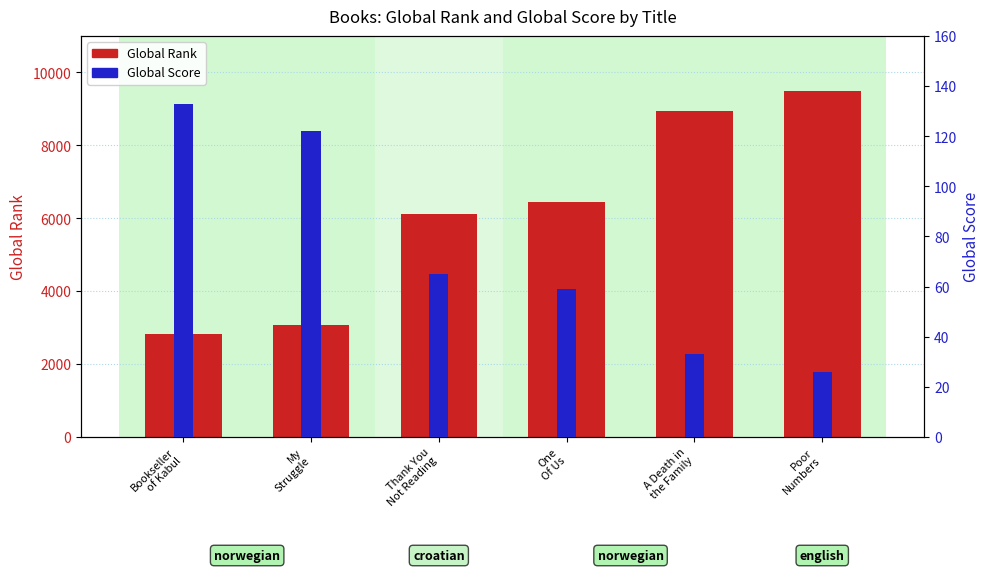

What is the label of the 4th bar from the right?

Thank You
Not Reading